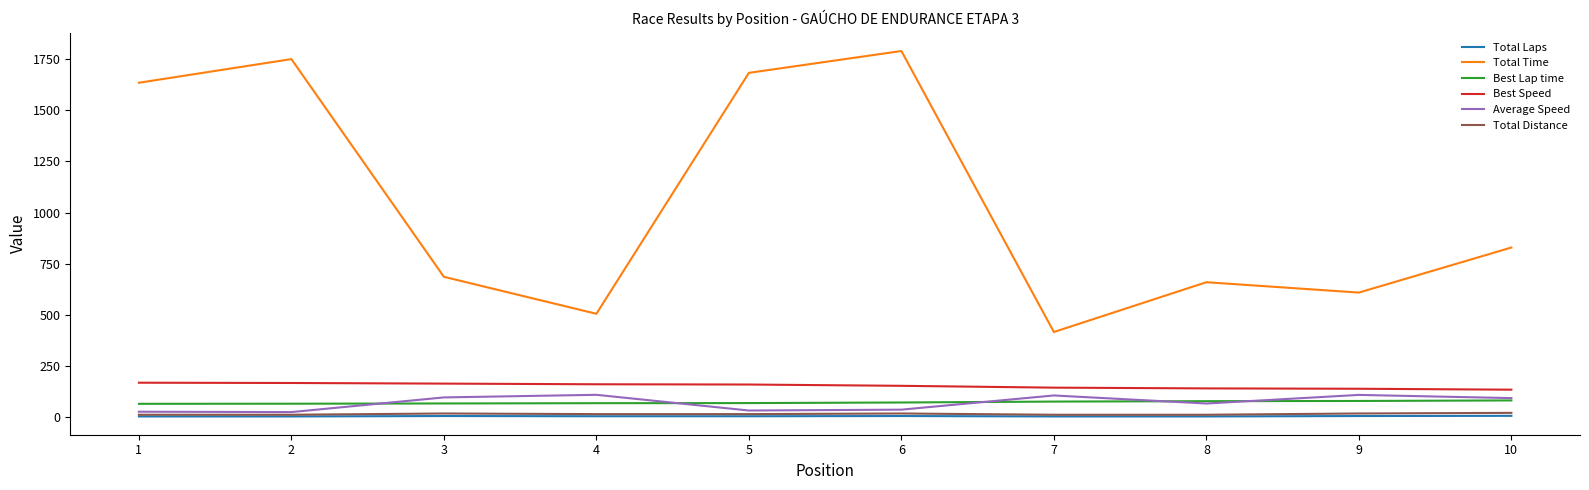

True or false: Total Time and Total Distance intersect in this chart.

False